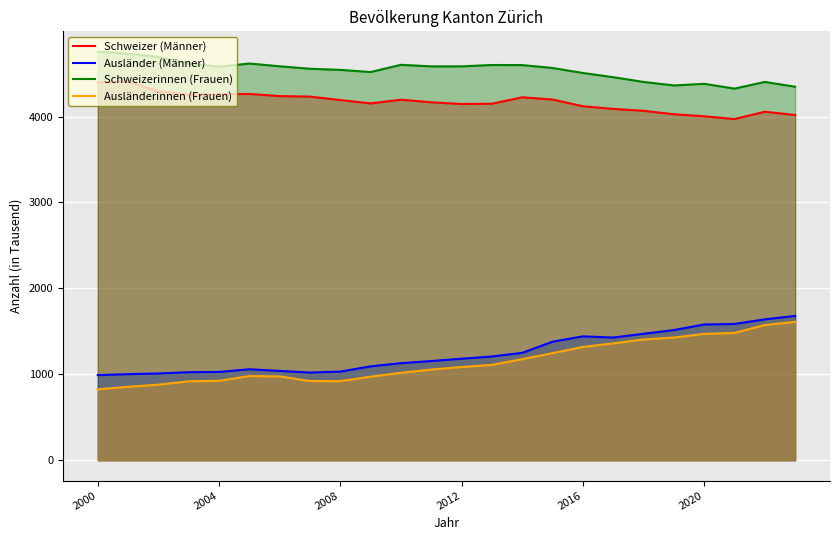

Which series has the largest total across all categories?

Schweizerinnen (Frauen)